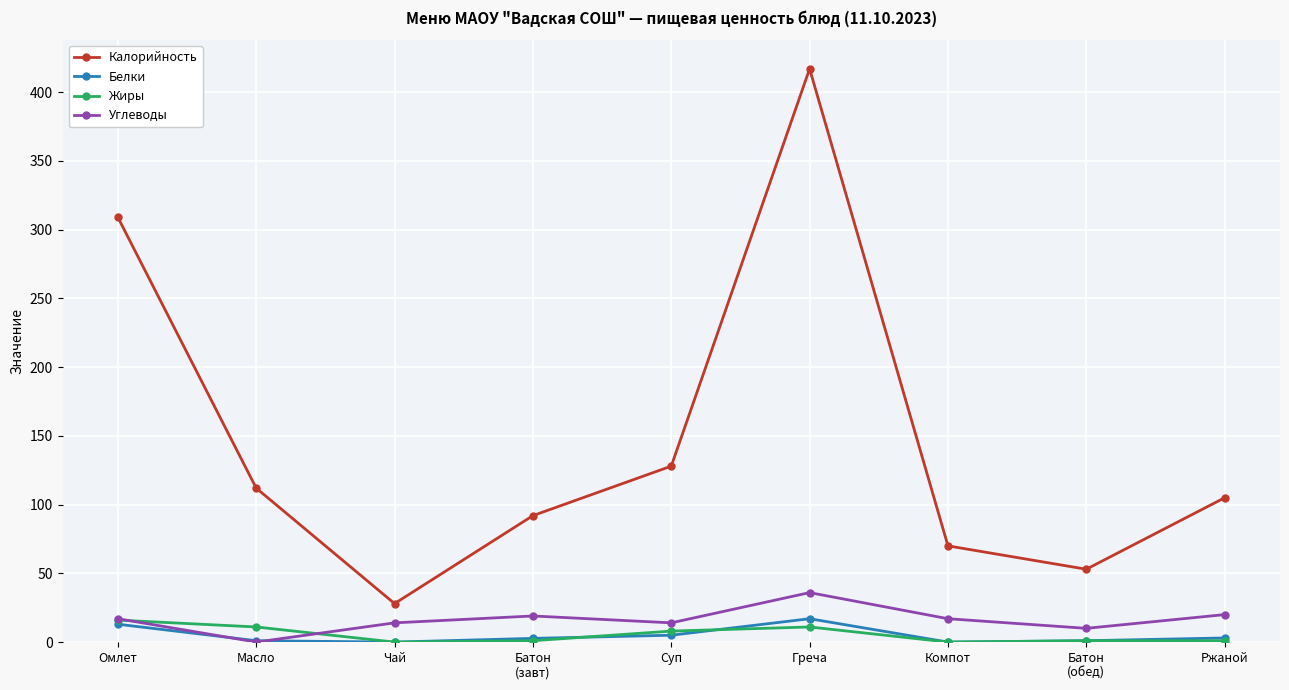

What is the difference between the highest and lowest values at Суп?

123.0